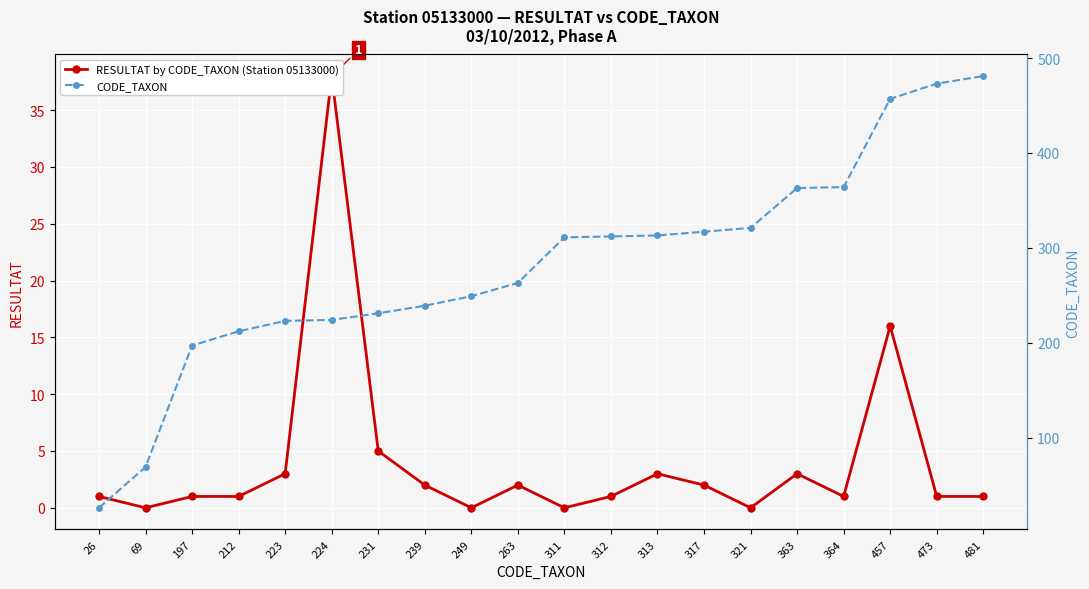

What is the sum of the CODE_TAXON values at 364 and 223?

587